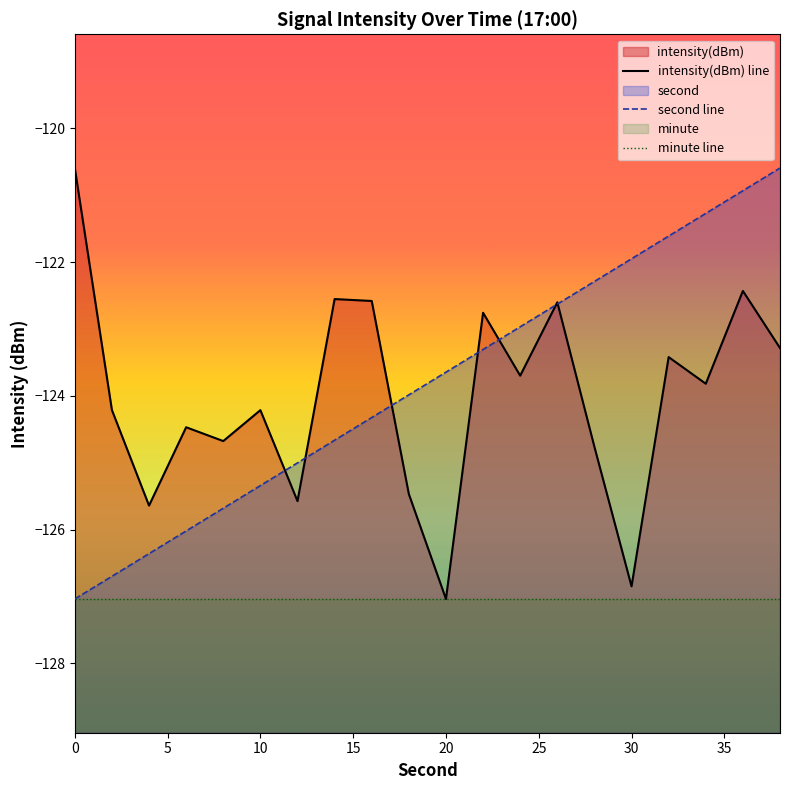

How many values in the intensity(dBm) line series exceed -123?

6